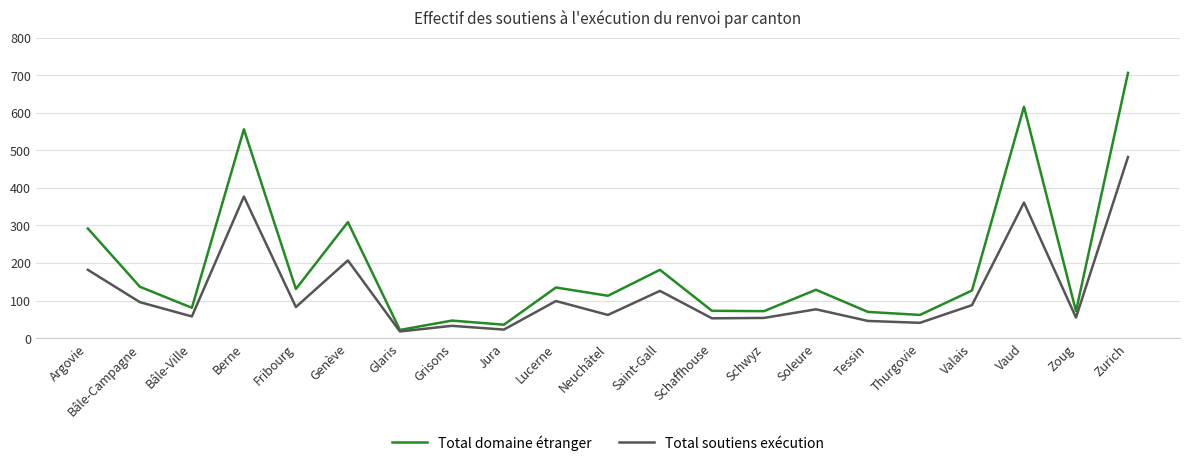

At Genève, list the series in order from smallest to largest.

Total soutiens exécution, Total domaine étranger